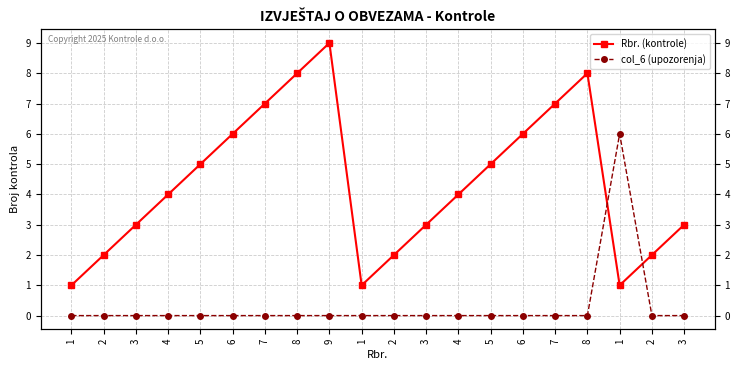

List the series in order of their peak value, highest first.

Rbr. (kontrole), col_6 (upozorenja)